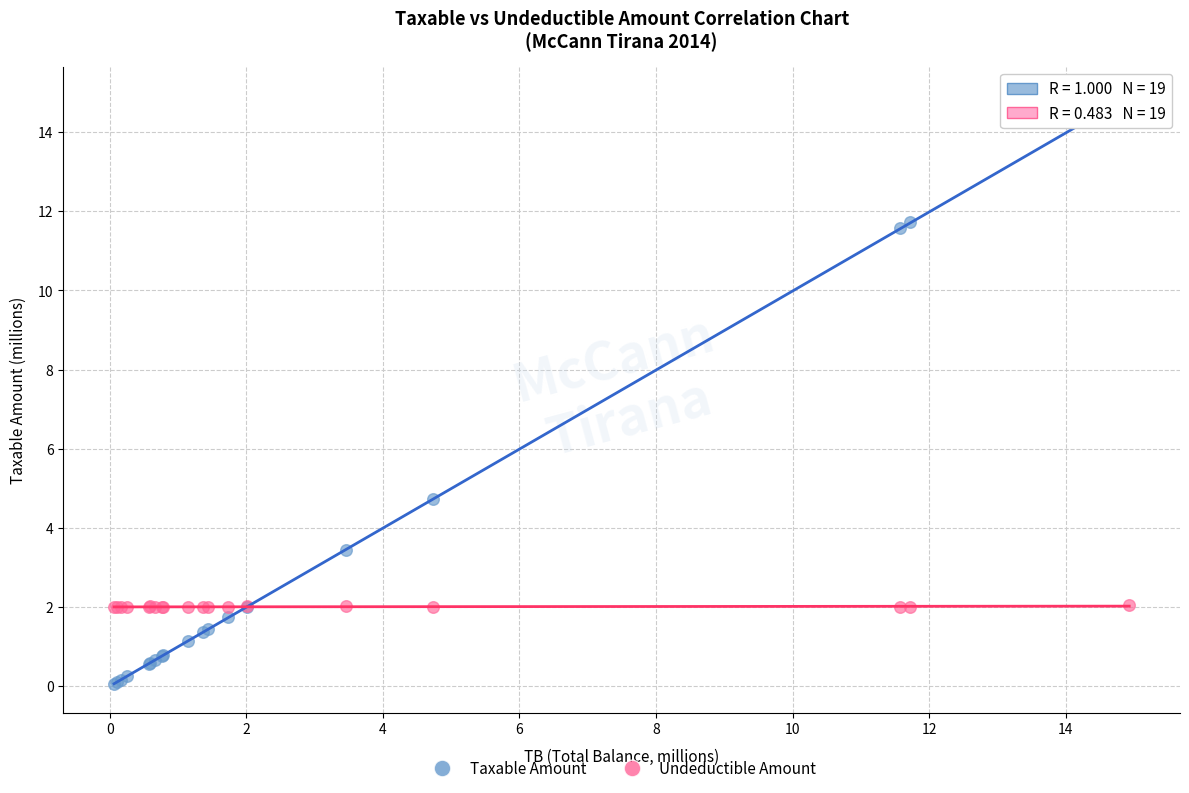

Which series has the largest Y range (max minus min)?

Taxable Amount